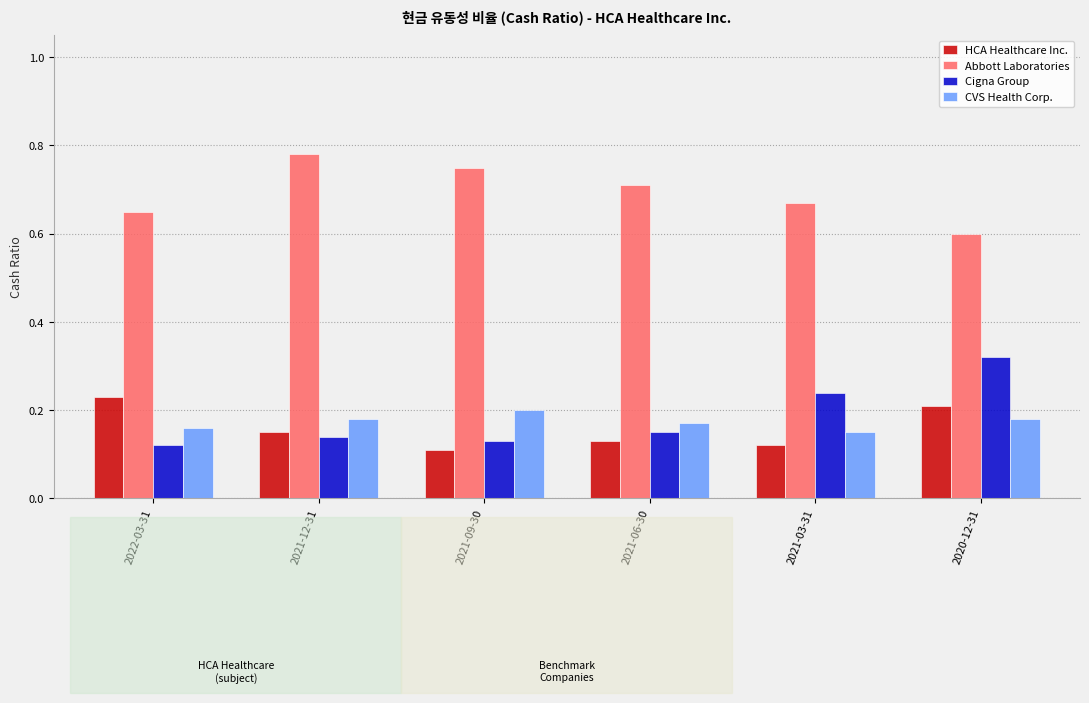

The HCA Healthcare Inc. series shows 0.2 at 2021-09-30. True or false?

False